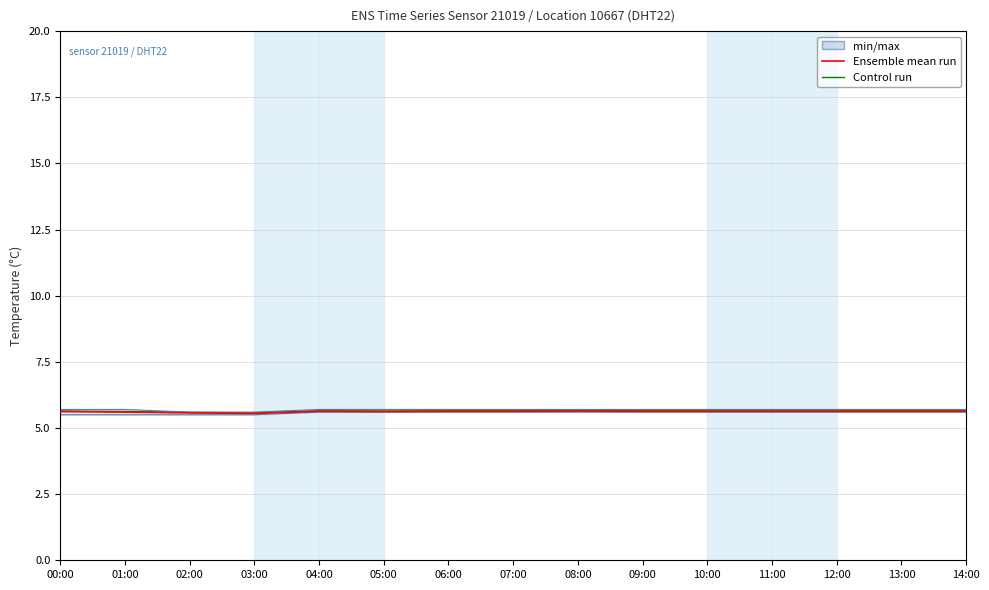

Reading left to right, extract all data points from this chart.

Ensemble mean run: 5.6	5.6	5.6	5.5	5.6	5.6	5.6	5.6	5.6	5.6	5.6	5.6	5.6	5.6	5.6
Control run: 5.6	5.6	5.6	5.6	5.6	5.6	5.6	5.6	5.7	5.6	5.6	5.6	5.6	5.6	5.6